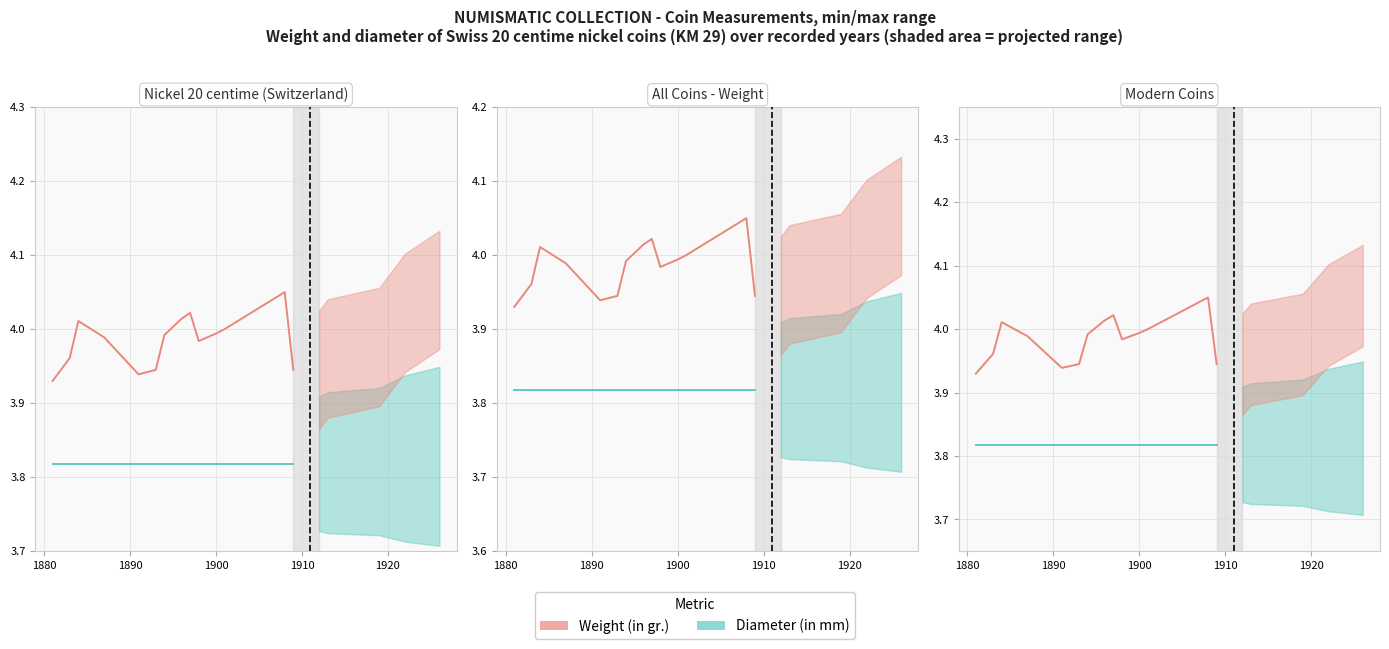

Rank the series by their maximum value, from lowest to highest.

Diameter (in mm), Weight (in gr.)